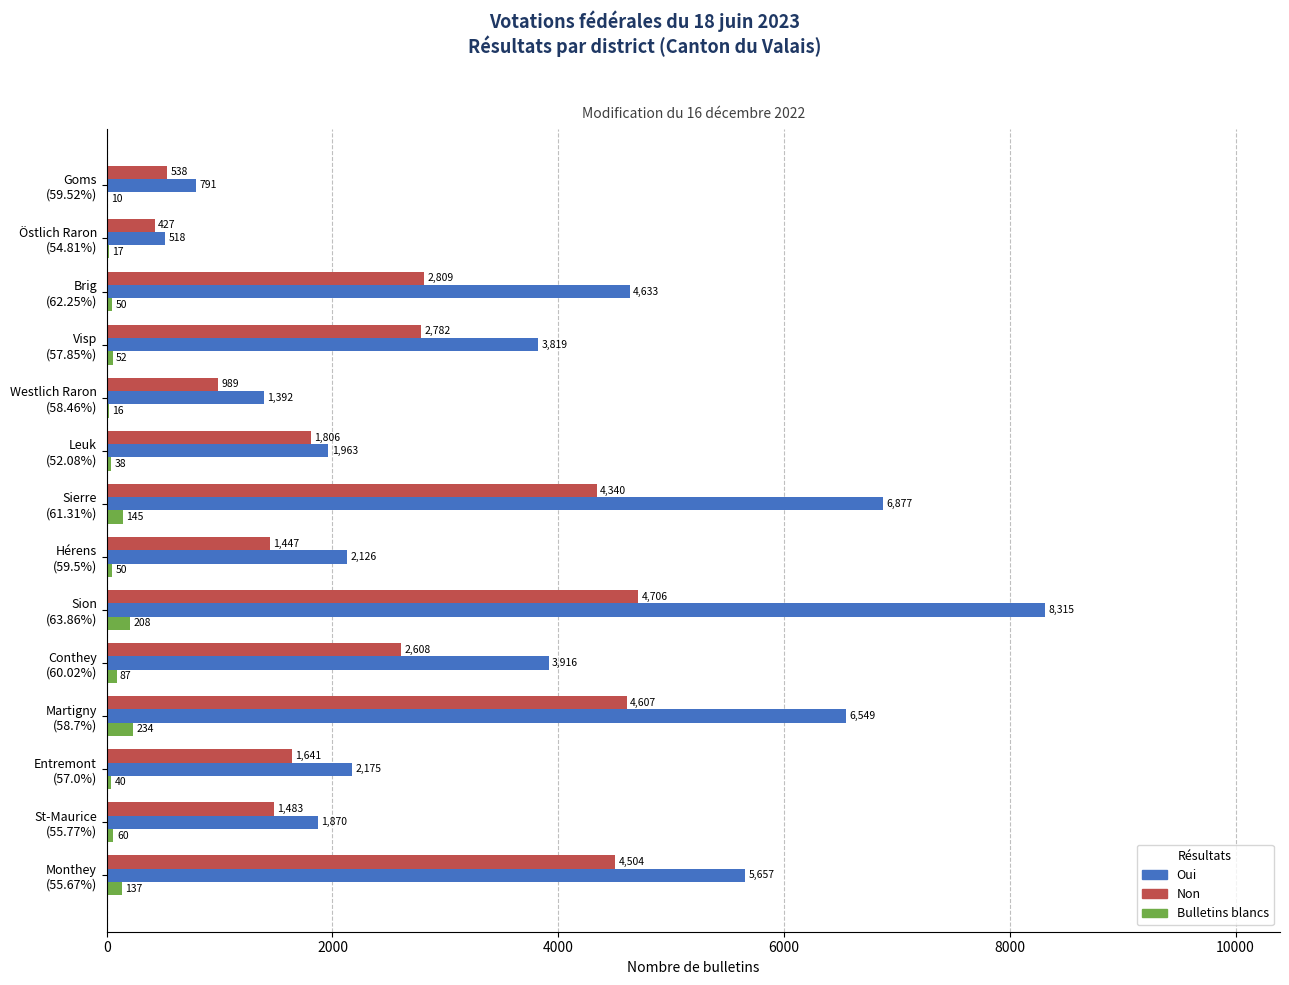

What is the sum of all Bulletins blancs values?

1144